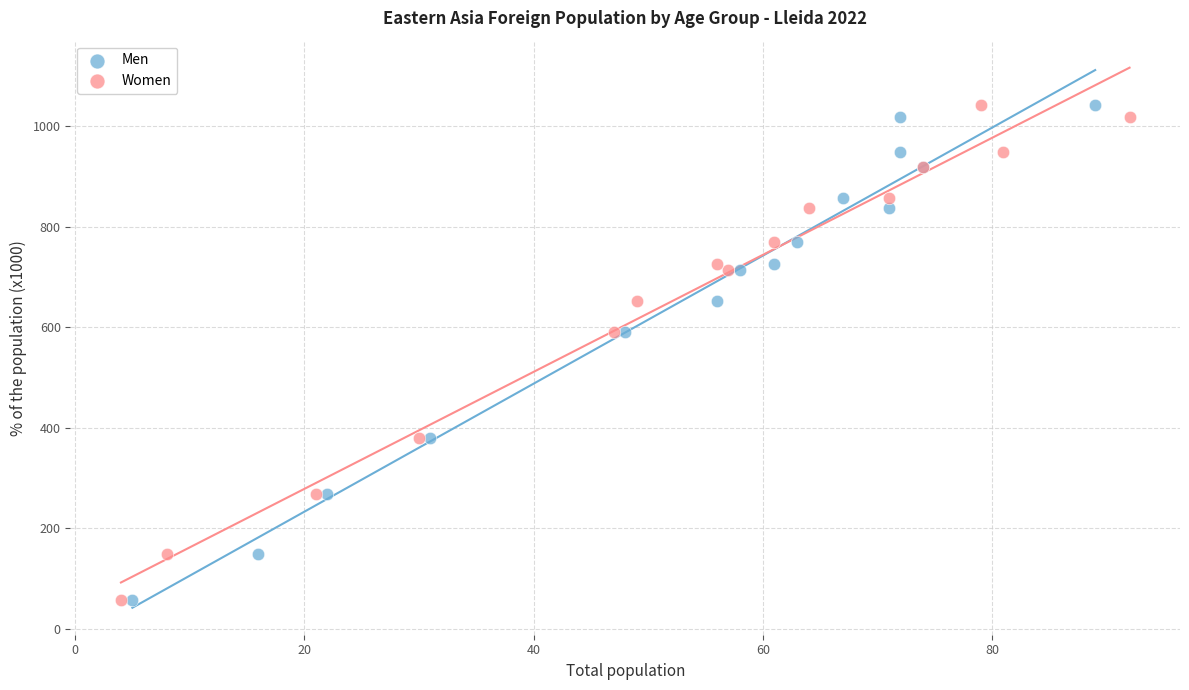

What are all the series names shown in the legend?

Men, Women